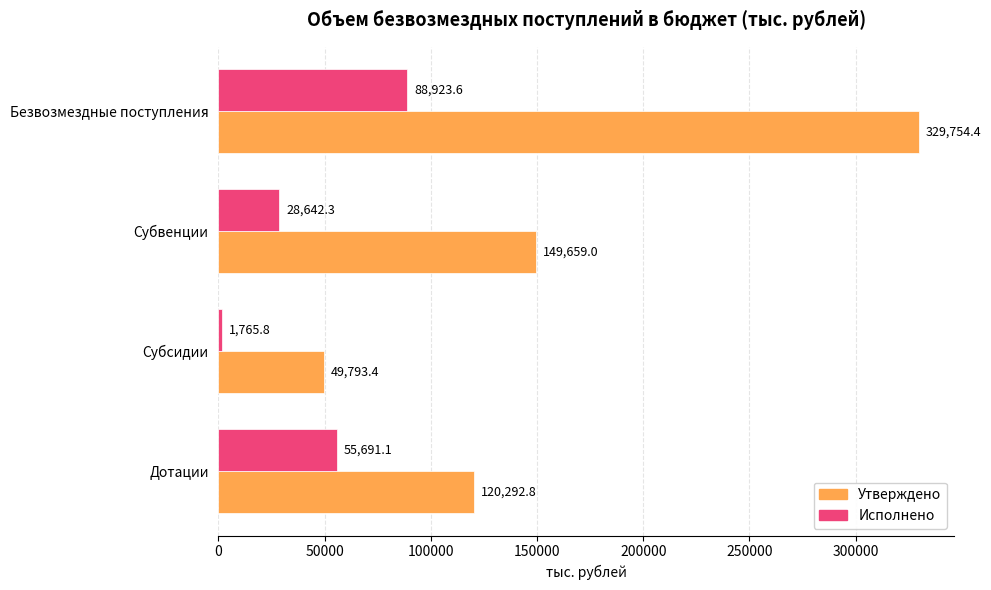

What is the difference between the highest and lowest values at Безвозмездные поступления?

240830.8